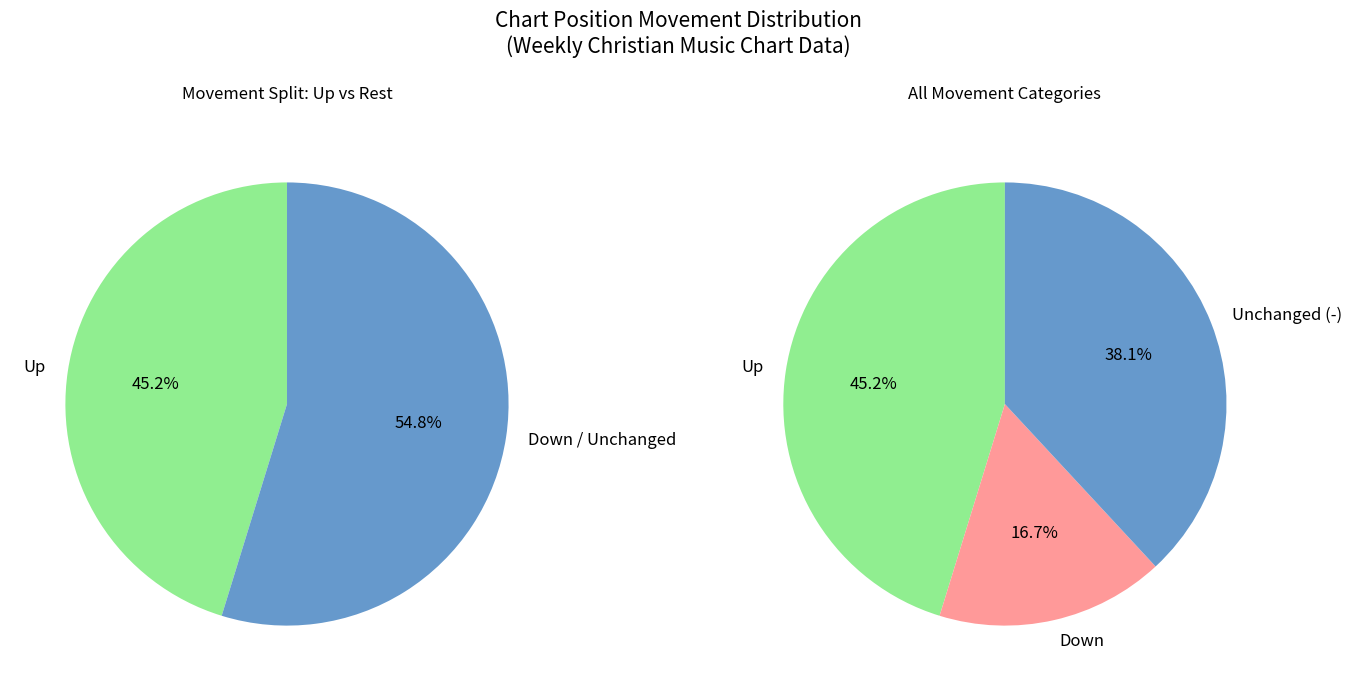

How many slices are in this pie chart?

3